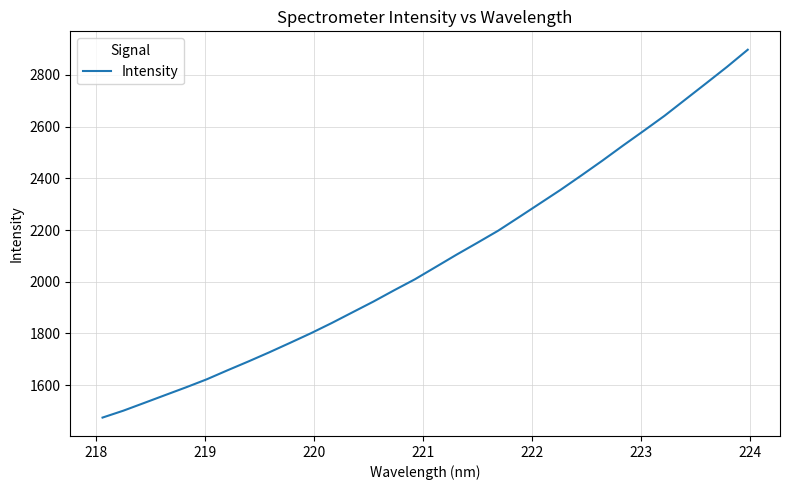

What is the difference between the maximum and minimum values?

1422.7